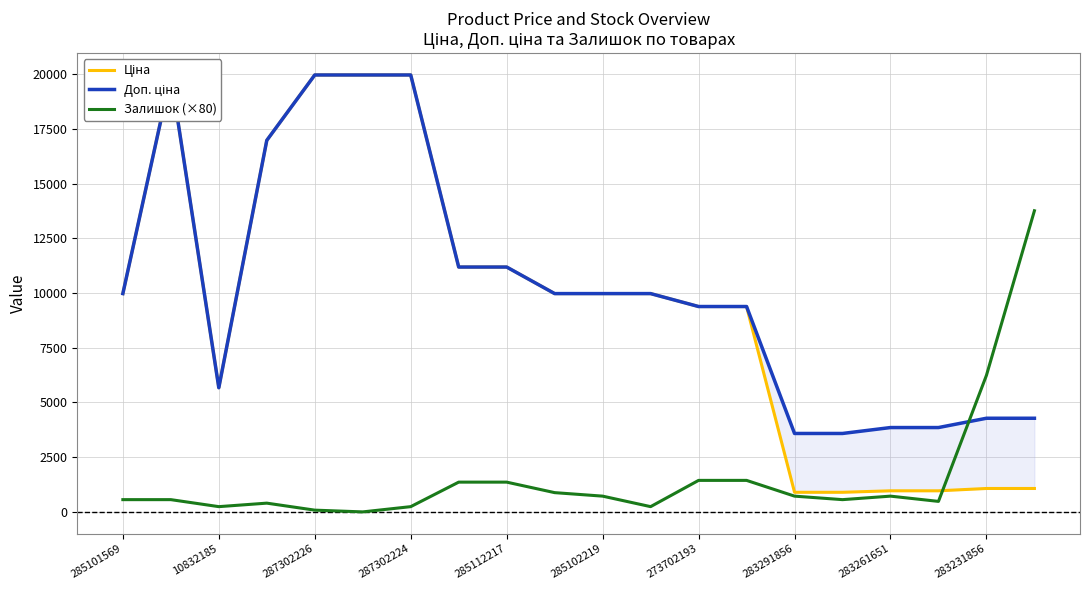

At which label does Ціна first exceed 9974?

285101569